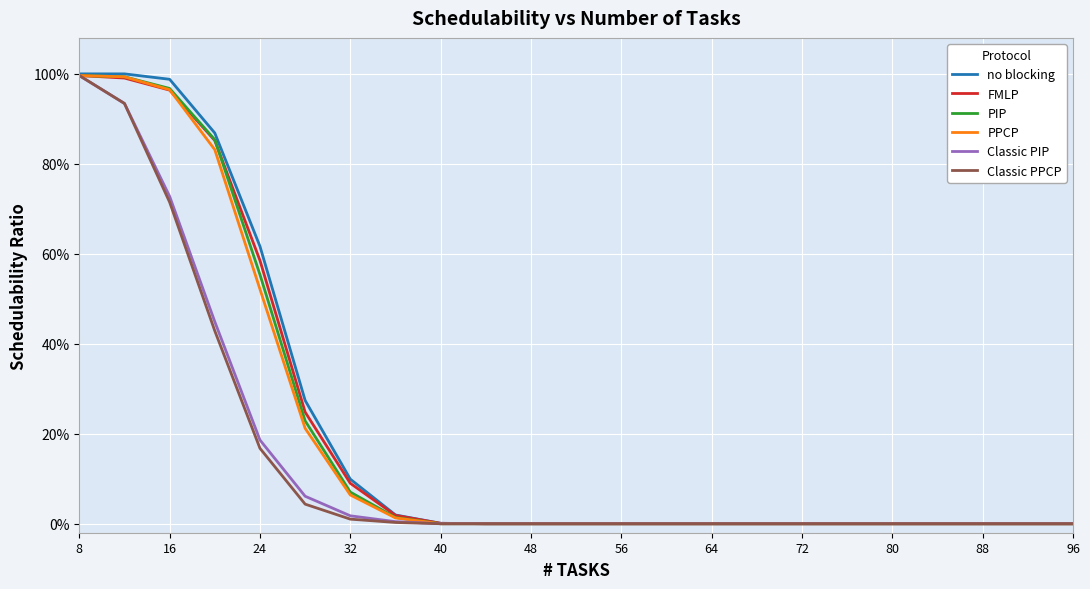

True or false: no blocking and FMLP intersect in this chart.

False